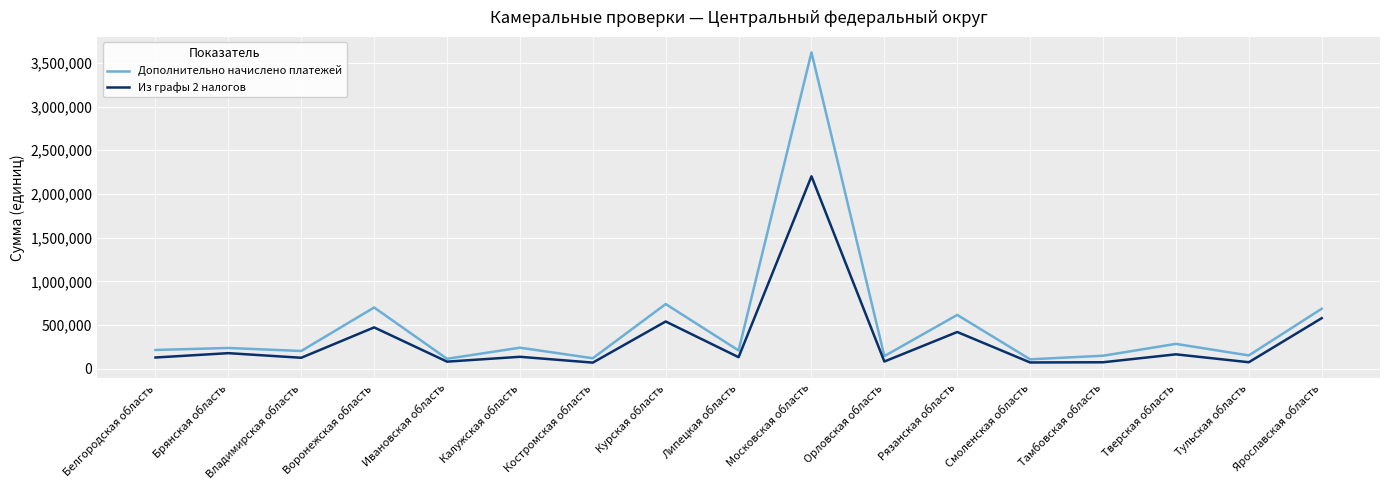

At which category is the sum across all series the highest?

Московская область